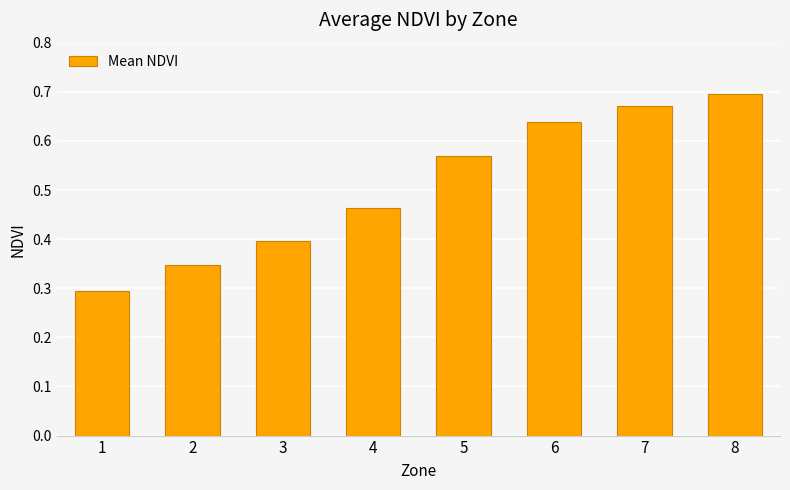

List the labels in order of value, smallest first.

1, 2, 3, 4, 5, 6, 7, 8